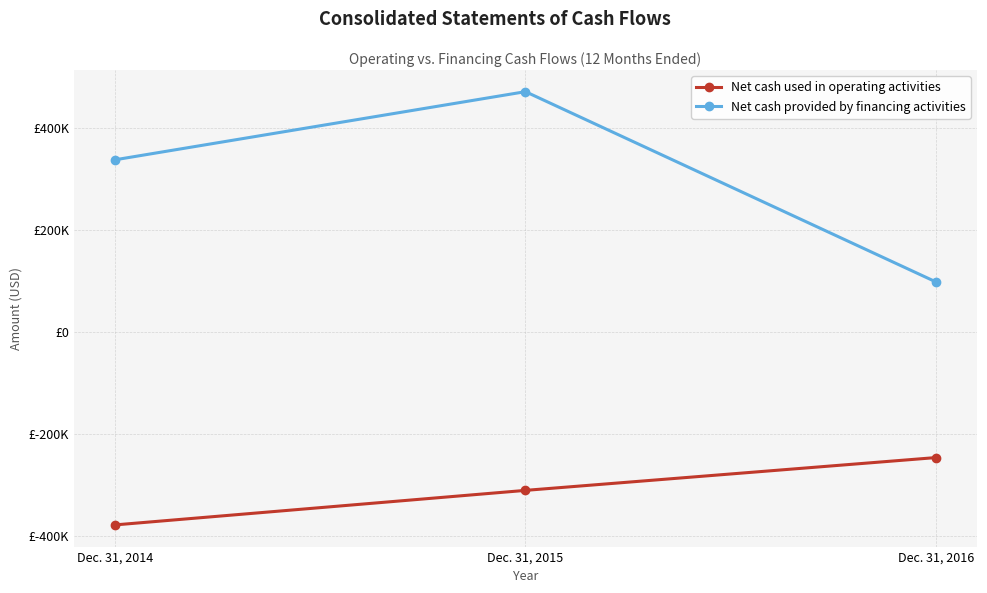

Which category has the highest value across all series?

Dec. 31, 2015